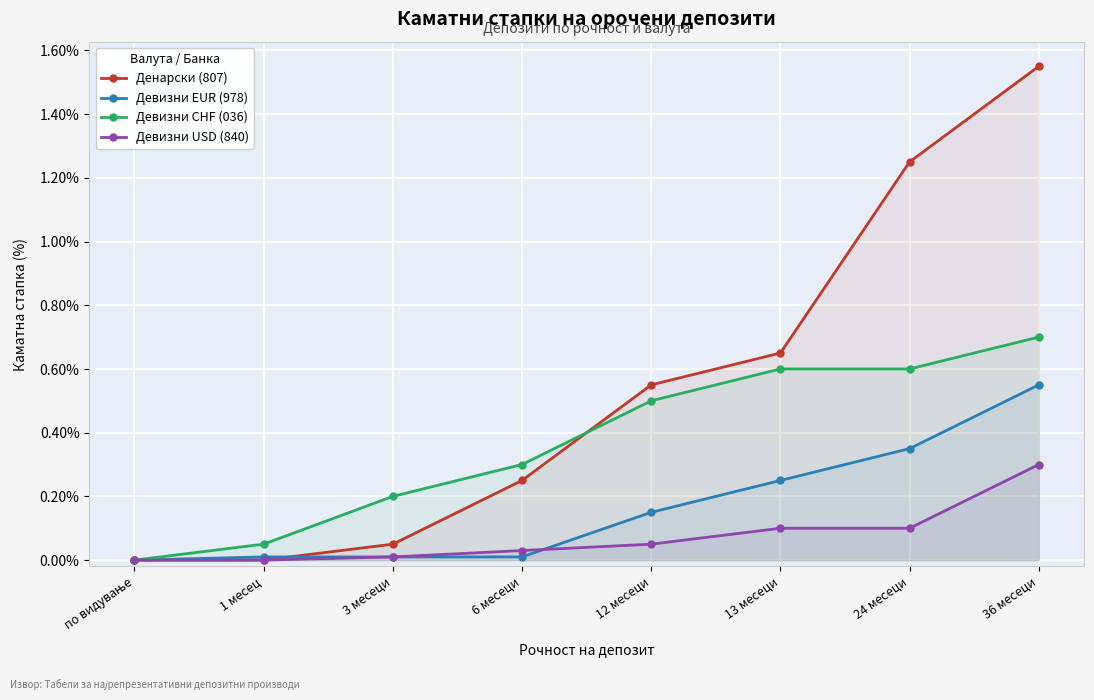

How many intersections are there between Девизни EUR (978) and Девизни USD (840)?

1